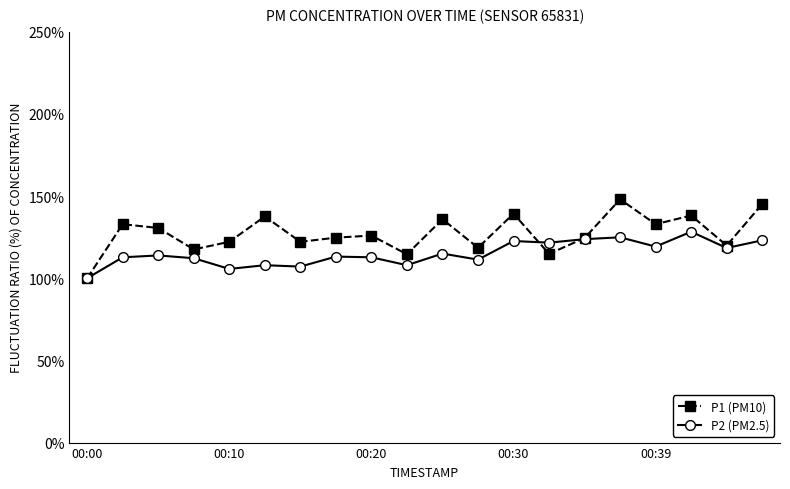

In P1 (PM10), how many points are higher than both neighbors (excluding endpoints)?

7